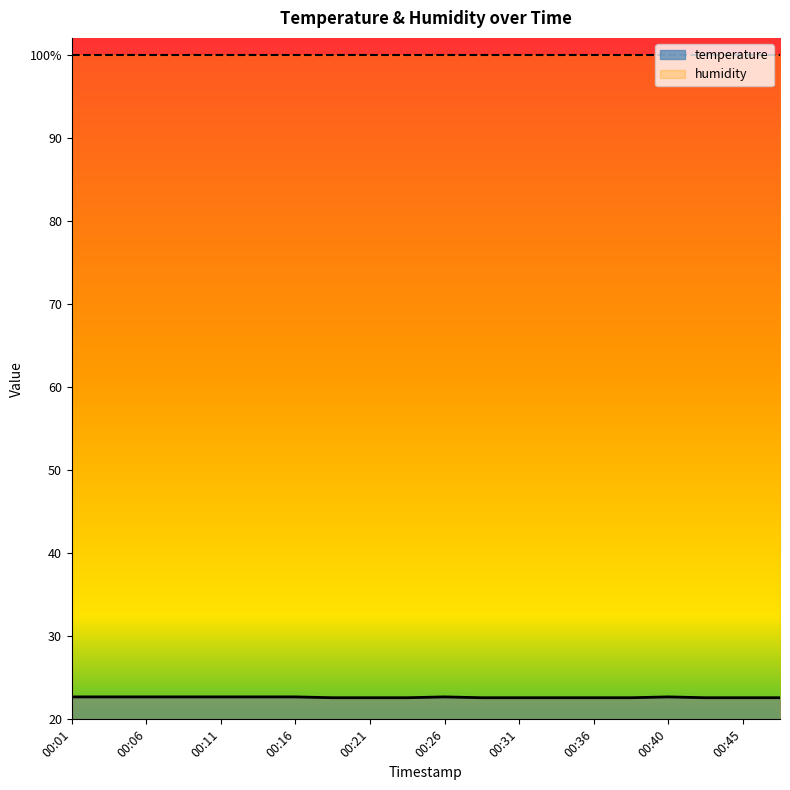

Count the values in the range 22 to 23.

20